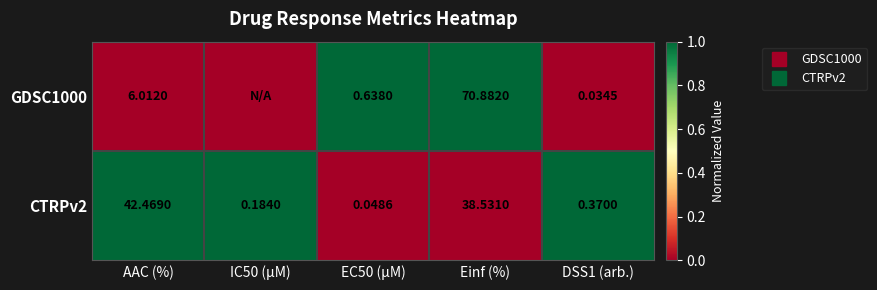

Rank the series by their average value, from lowest to highest.

GDSC1000, CTRPv2